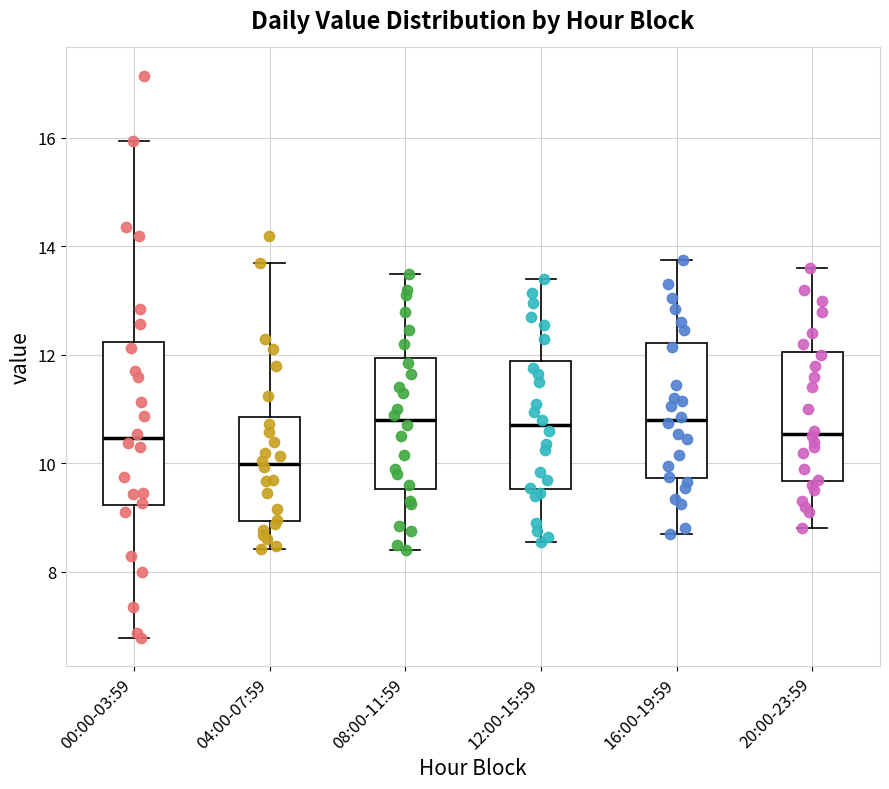

Reading left to right, transcribe this box plot: for each box, give where its median line is, the range the box spans, and where its two whiskers end, as read against the y-axis. The values are not printed on the chart, so give them approximately, as read against the axis.

00:00-03:59: median 10.4, box 9.2 to 12.2, whiskers 6.8 to 16.0
04:00-07:59: median 10.0, box 9.0 to 10.8, whiskers 8.4 to 13.8
08:00-11:59: median 10.8, box 9.6 to 12.0, whiskers 8.4 to 13.6
12:00-15:59: median 10.8, box 9.6 to 11.8, whiskers 8.6 to 13.4
16:00-19:59: median 10.8, box 9.8 to 12.2, whiskers 8.8 to 13.8
20:00-23:59: median 10.6, box 9.6 to 12.0, whiskers 8.8 to 13.6